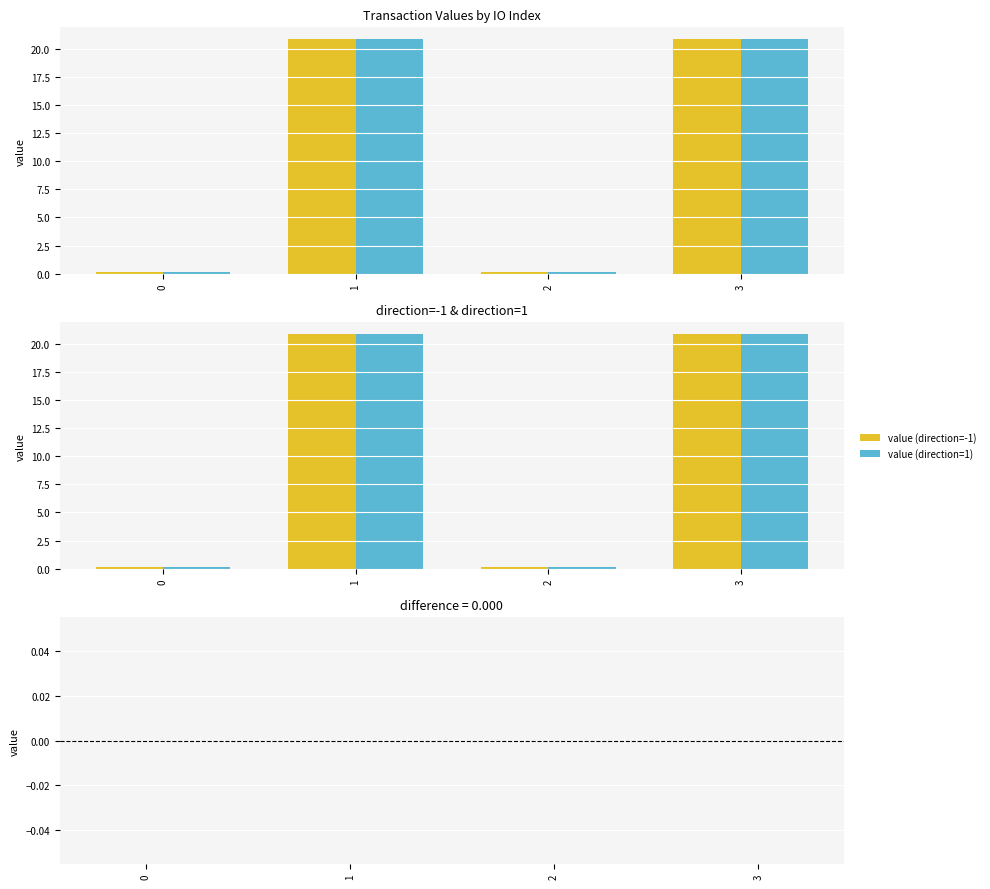

Are the bars horizontal?

No